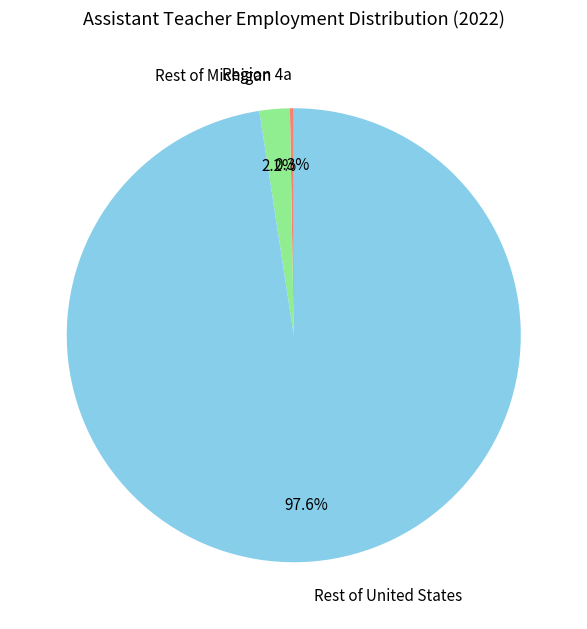

What percentage is NOT represented by Rest of Michigan?

97.8%